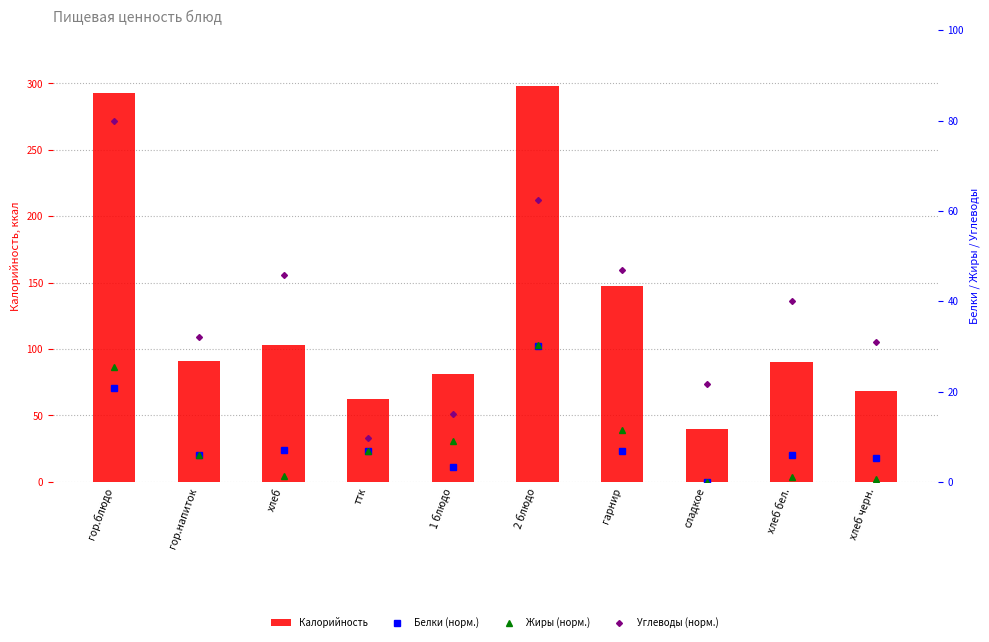

Does the chart contain any negative values?

No